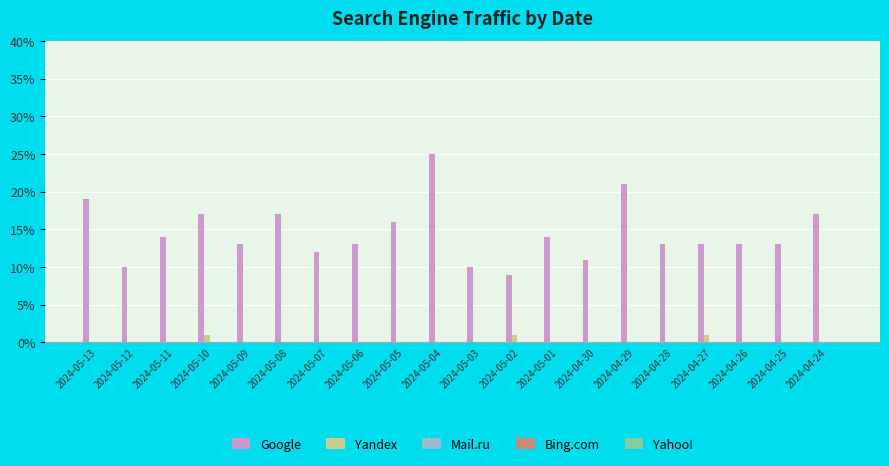

True or false: Google has a value of 16 at 2024-05-07.

False